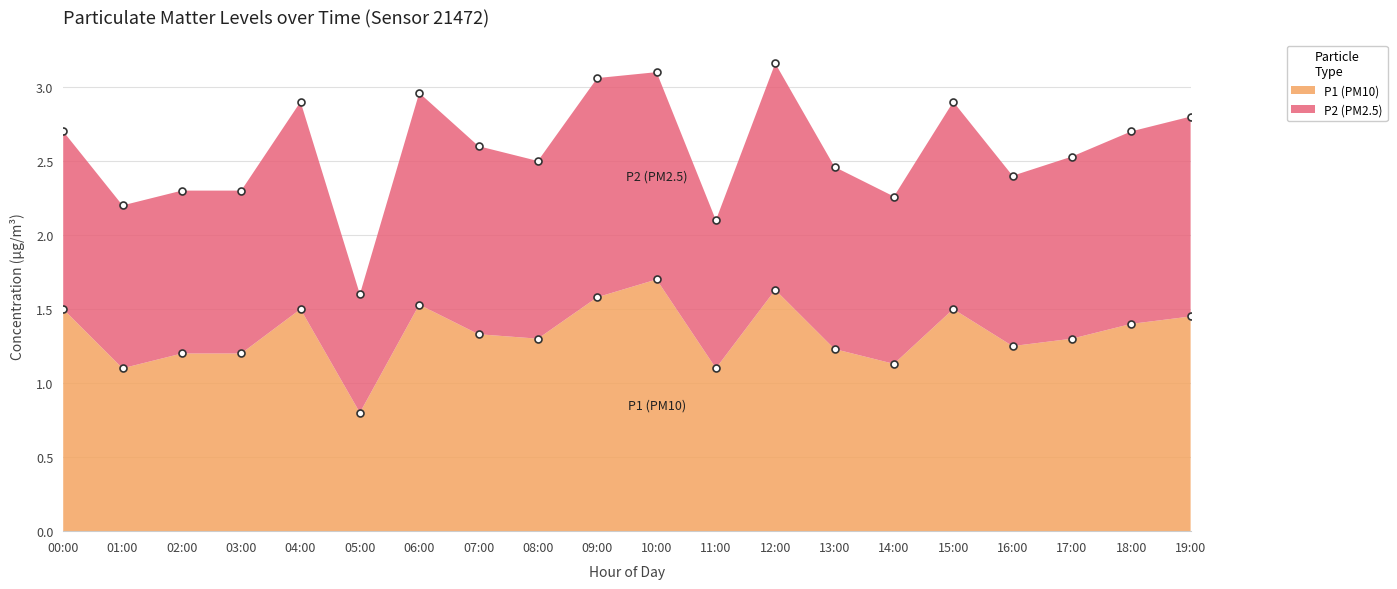

At how many categories does at least one series exceed 1?

20